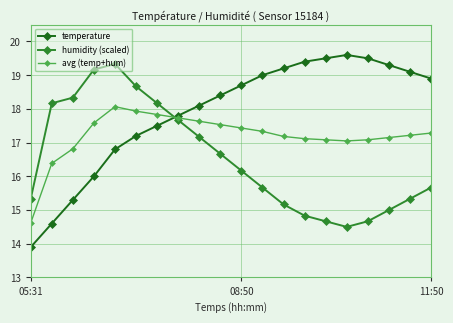

Which series ends up on top after the final intersection of humidity (scaled) and temperature?

temperature